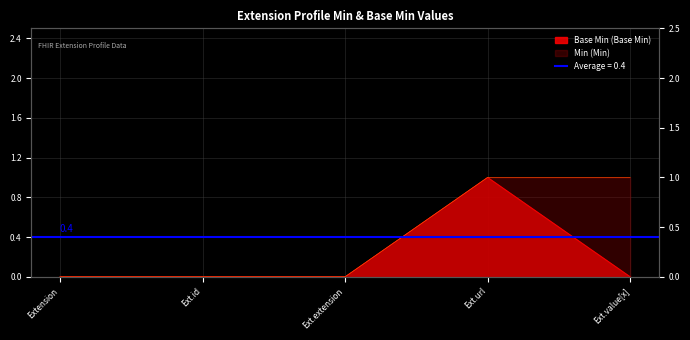

At which category does Base Min reach its first local peak?

Ext.url